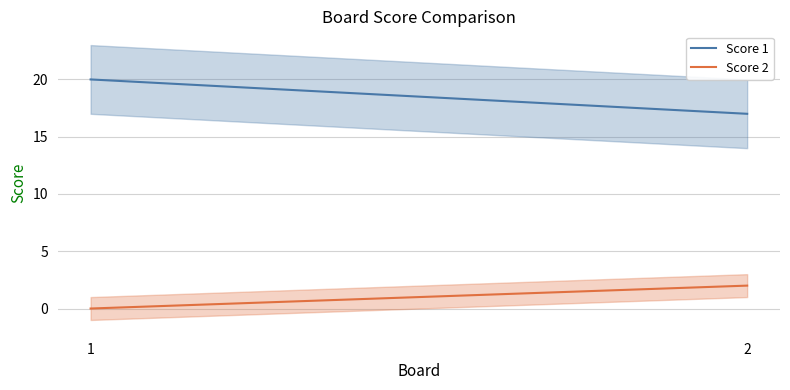

Read the Score 1 value at 1.

20